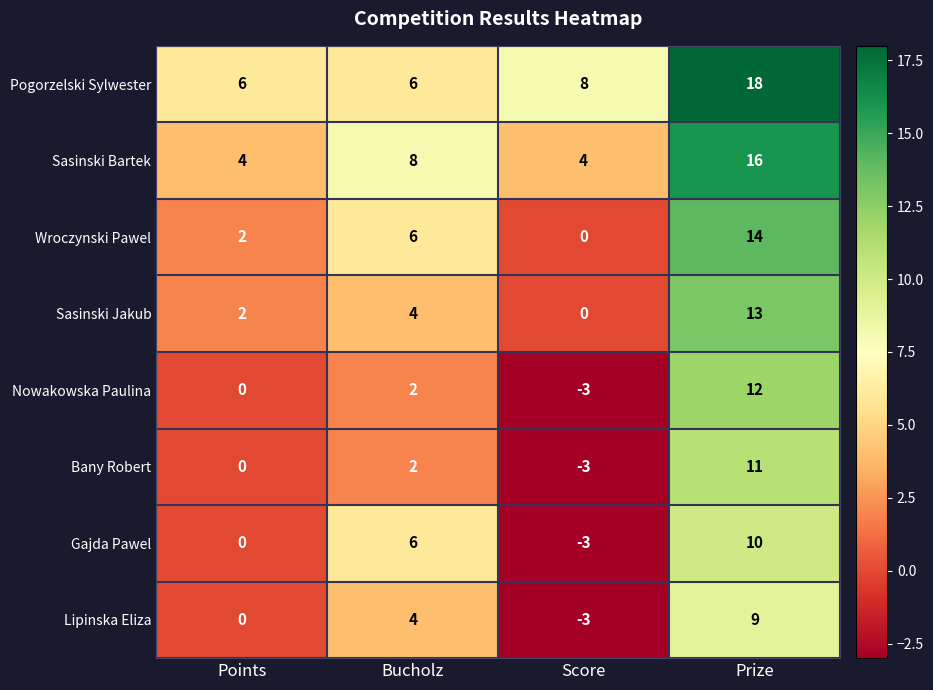

Rank the series at Prize from lowest to highest value.

Lipinska Eliza, Gajda Pawel, Bany Robert, Nowakowska Paulina, Sasinski Jakub, Wroczynski Pawel, Sasinski Bartek, Pogorzelski Sylwester